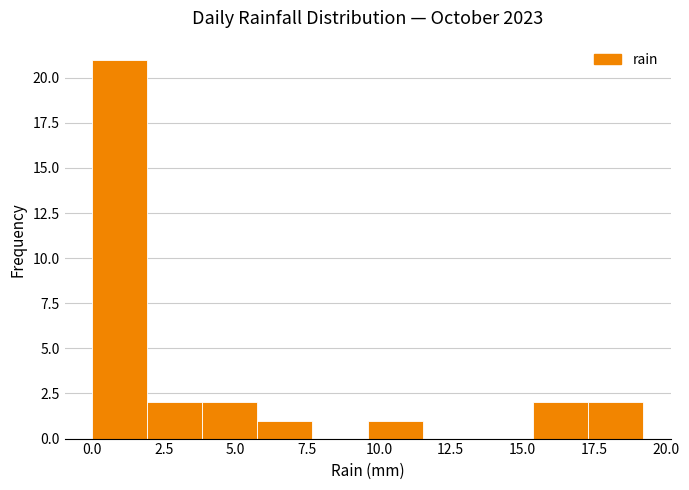

Around what value on the x-axis is the tallest bar? Give the approximate position of its centre, as read against the axis.

1.0